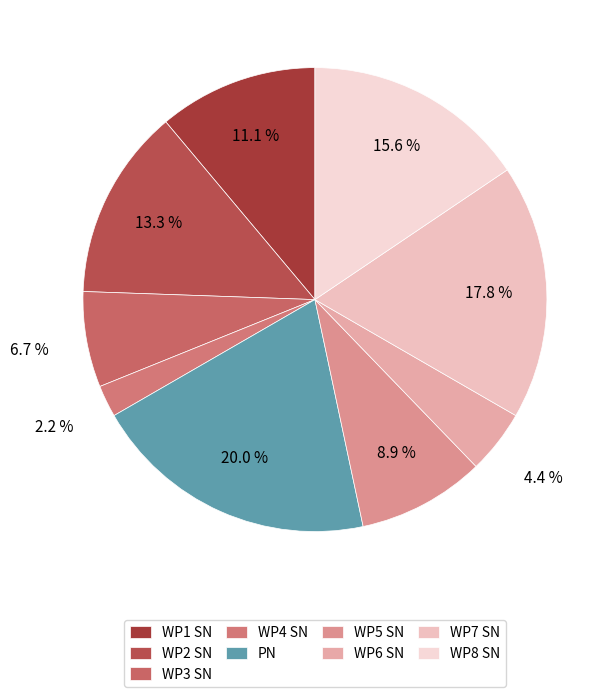

Count the number of slices in the pie.

9